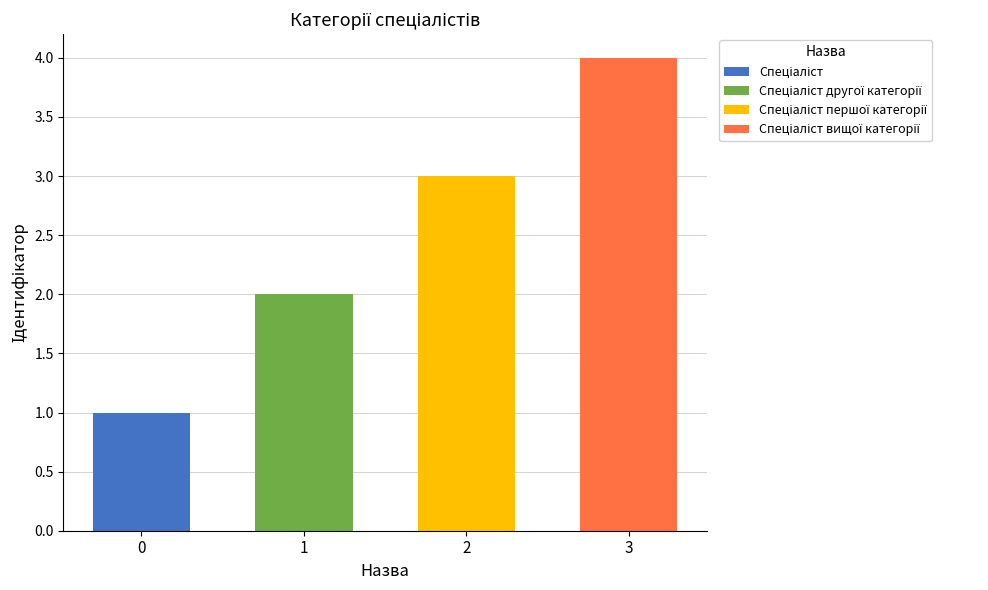

What is the value of the 3rd bar from the left?

3